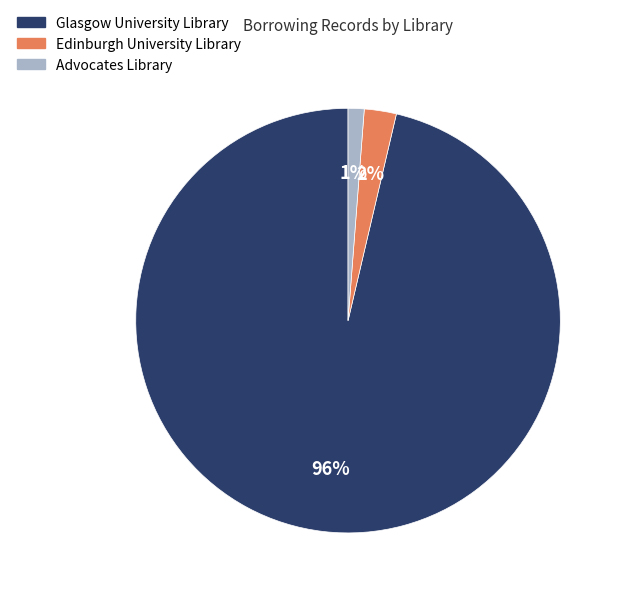

Which has a higher value, Edinburgh University Library or Advocates Library?

Edinburgh University Library